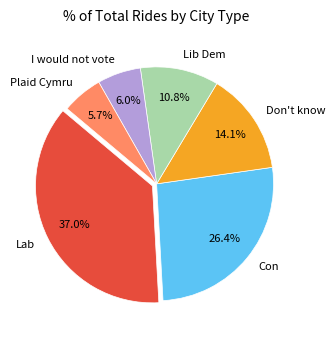

Does I would not vote represent more than half of the total?

No